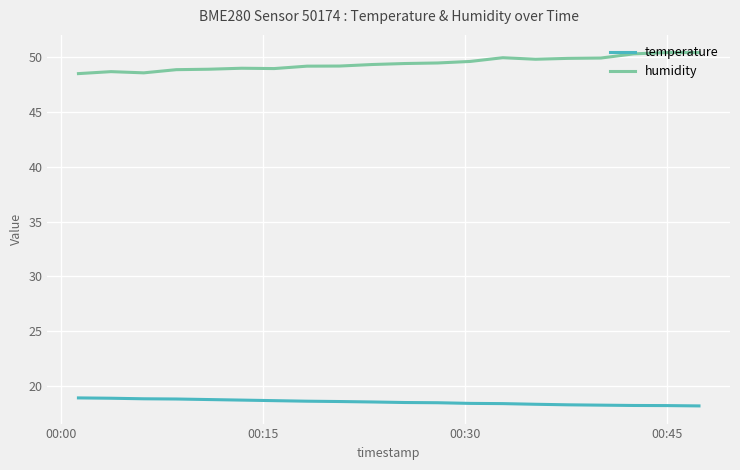

Rank the series by their average value, from highest to lowest.

humidity, temperature